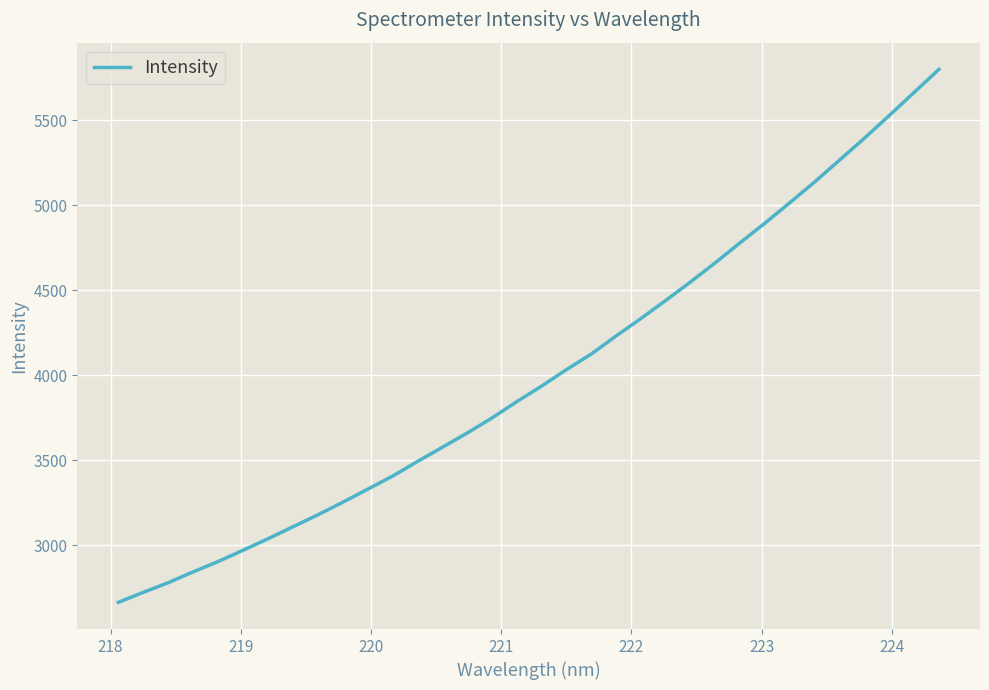

What is the smallest value displayed?

2663.1